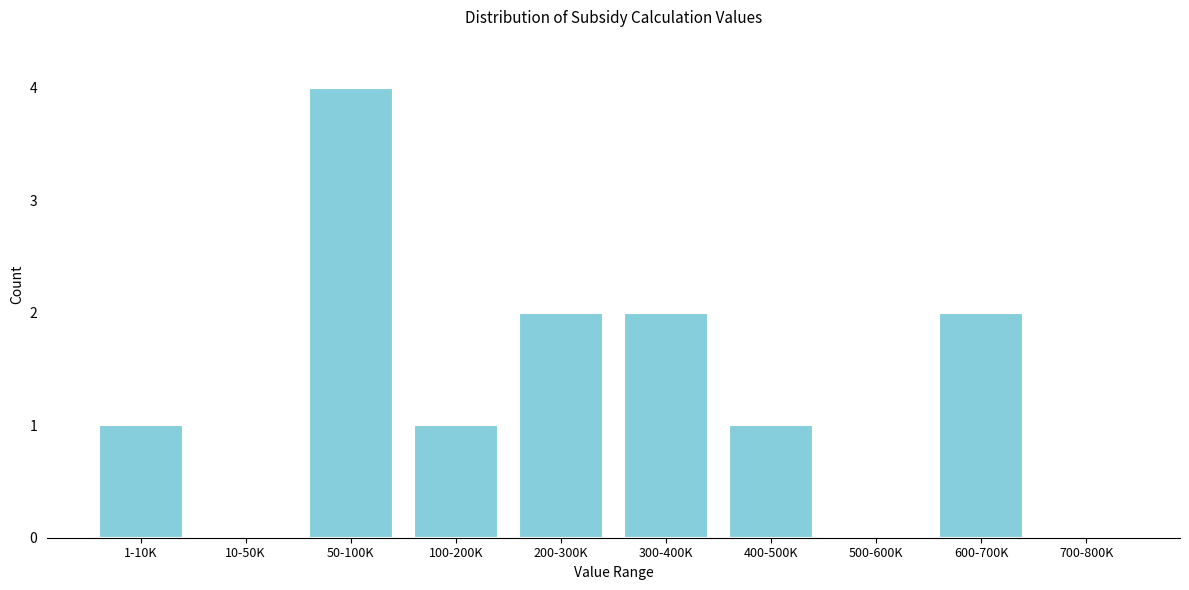

Reading right to left, transcribe all the data shown in this chart.

700-800K=0	600-700K=2	500-600K=0	400-500K=1	300-400K=2	200-300K=2	100-200K=1	50-100K=4	10-50K=0	1-10K=1